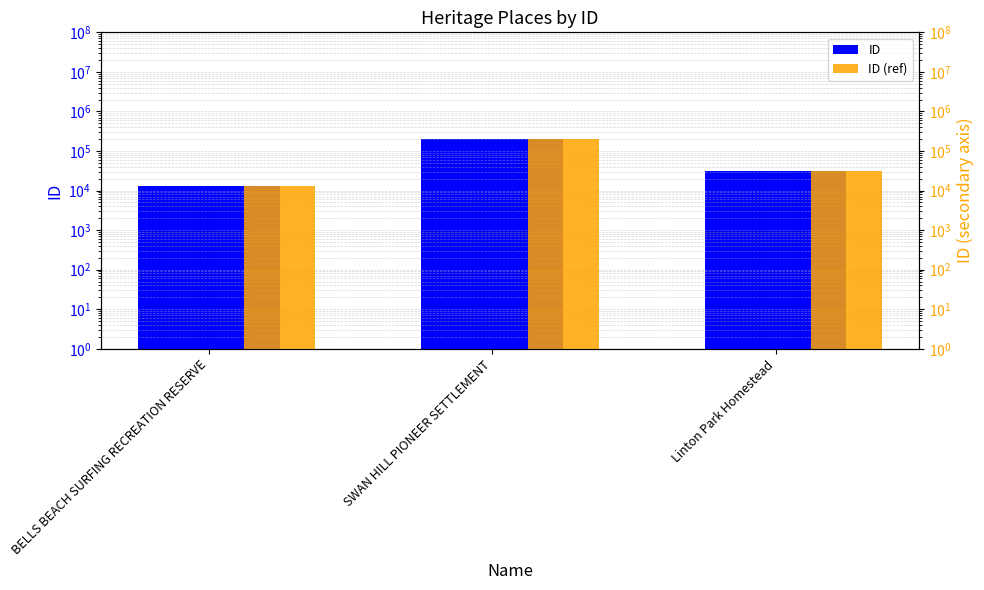

What position from the left is Linton Park Homestead?

3